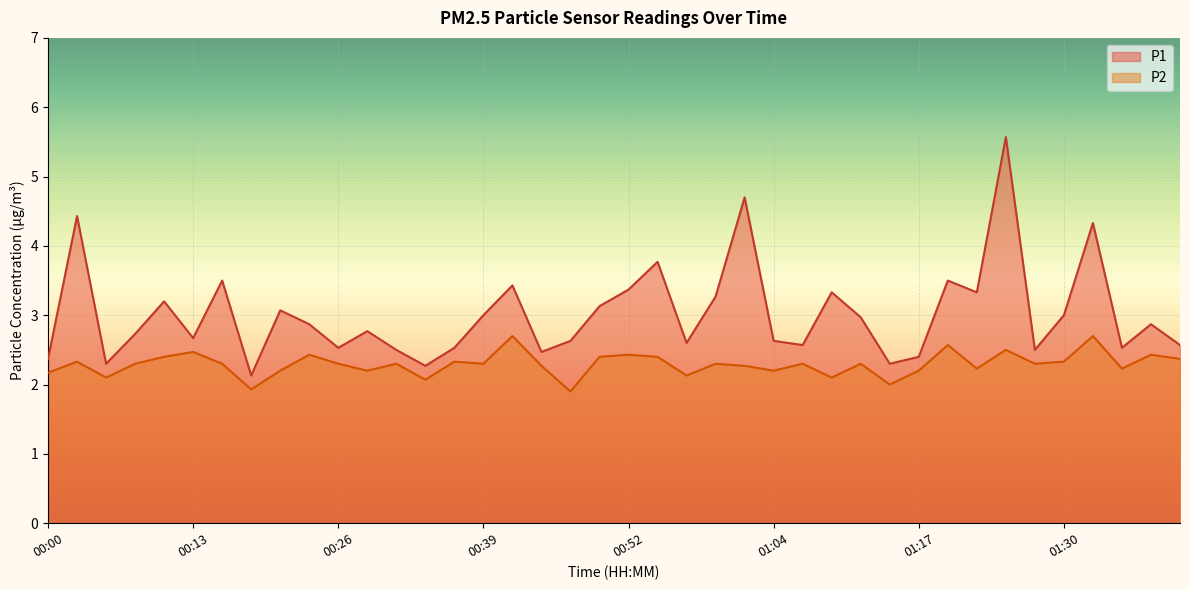

The value of P2 at 00:52 is 1.3. True or false?

False